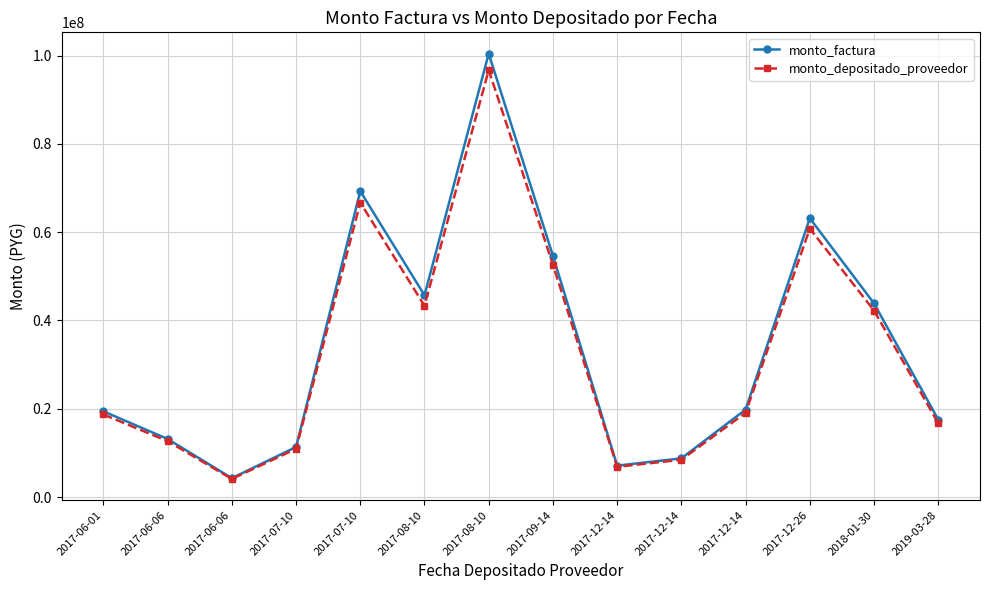

Which series has the largest total across all categories?

monto_factura